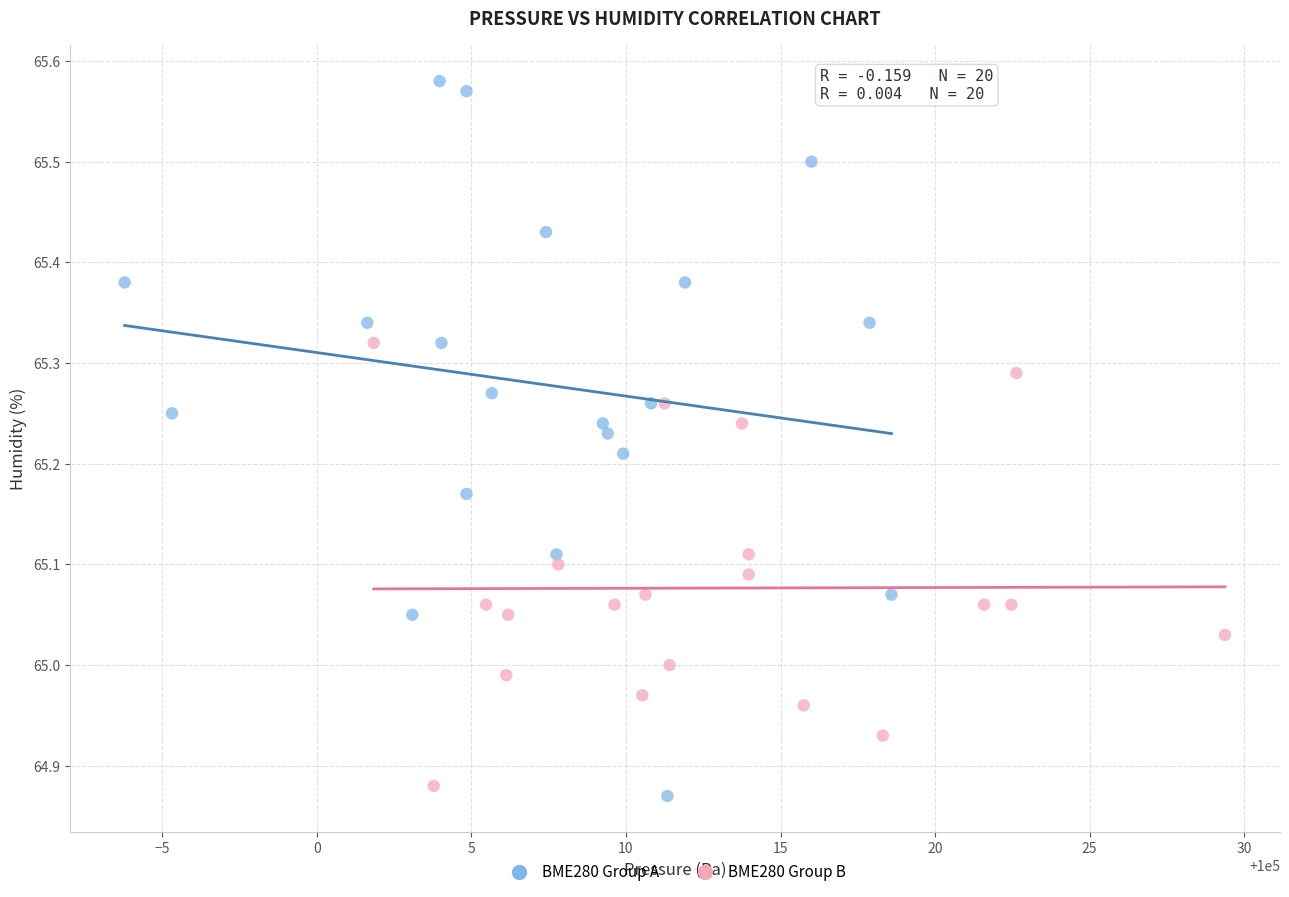

Which series has the largest Y range (max minus min)?

BME280 Group A